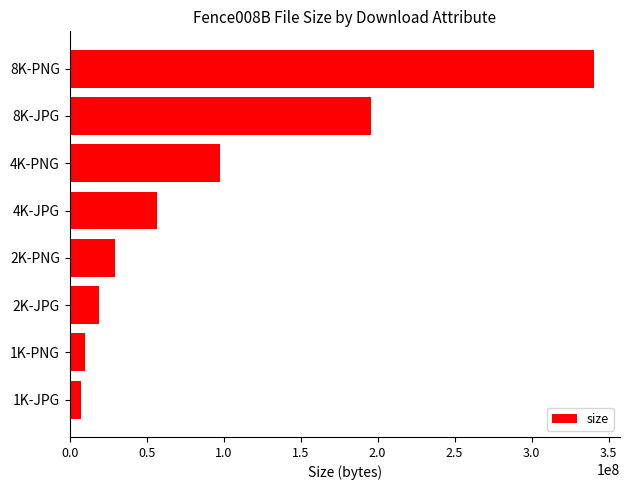

The value at 8K-JPG is 195861635. True or false?

True